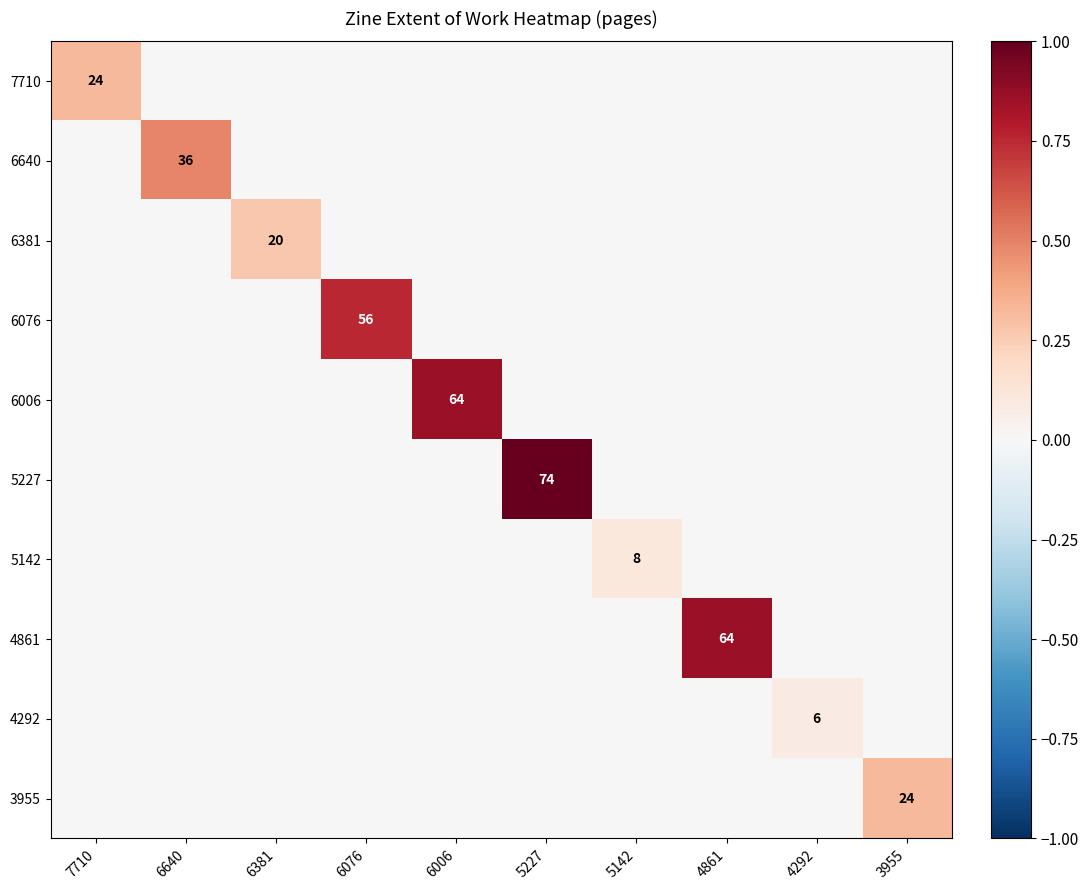

Count the number of categories in the chart.

10